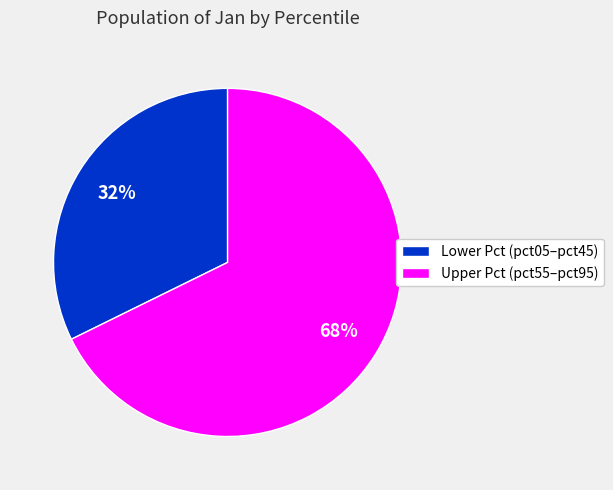

Rank the categories by value from lowest to highest.

Lower Pct (pct05–pct45), Upper Pct (pct55–pct95)